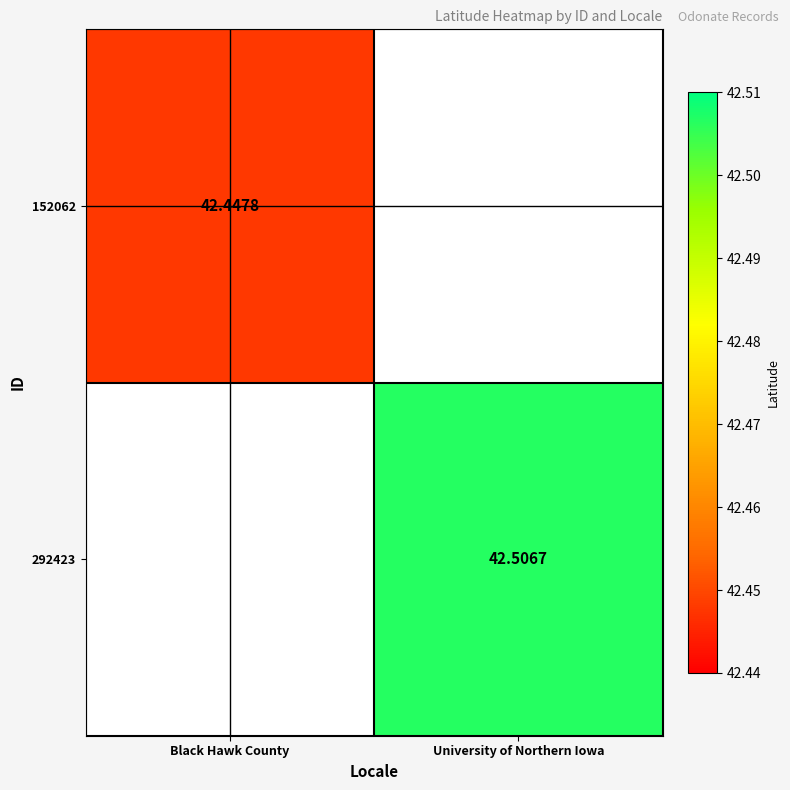

At how many categories does at least one series exceed 42?

2